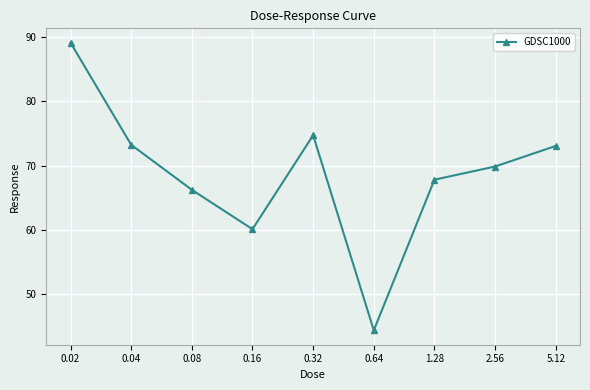

What is the difference between the values at 0.32 and 5.12?

1.7